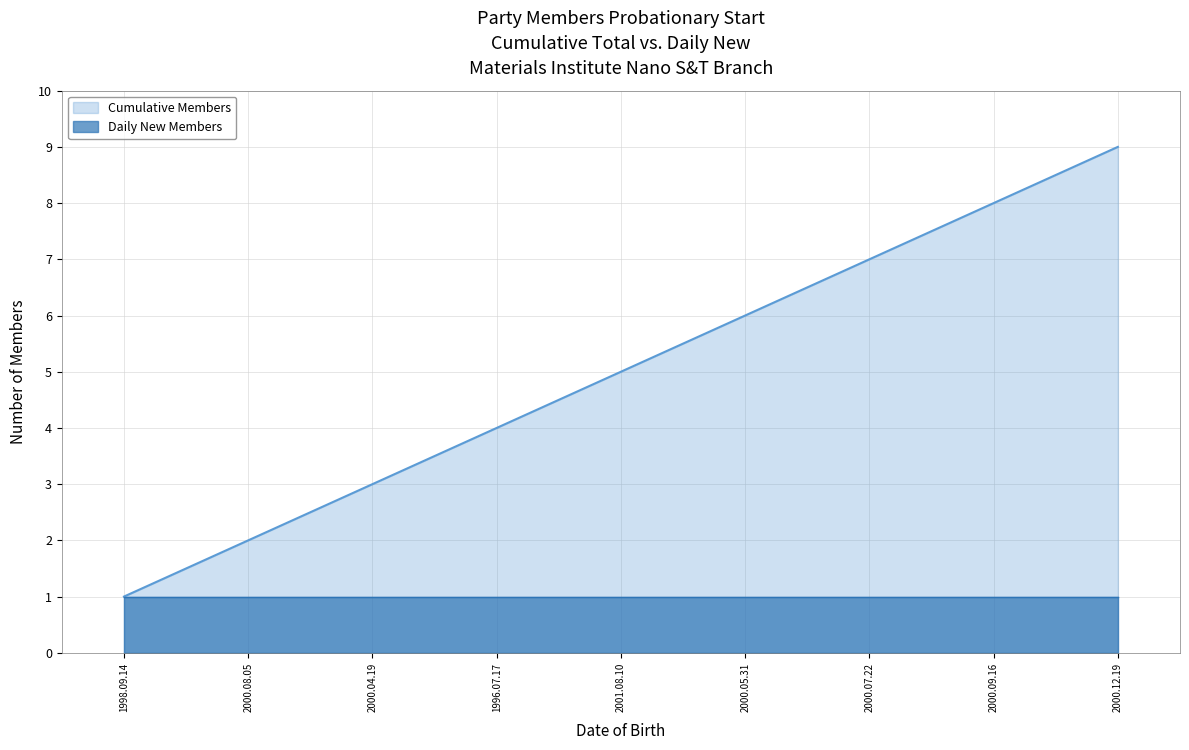

What is the sum of the values at 2000.07.22 and 2000.05.31?

13